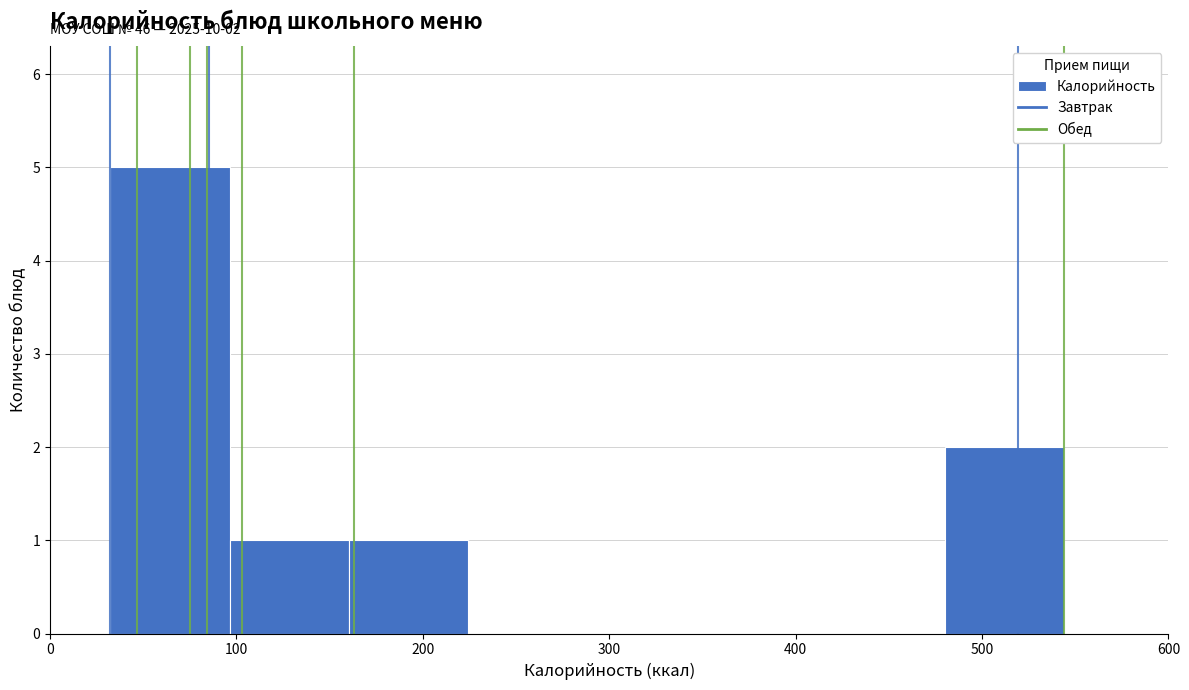

Over which range of the x-axis is the bar tallest?

30 to 100